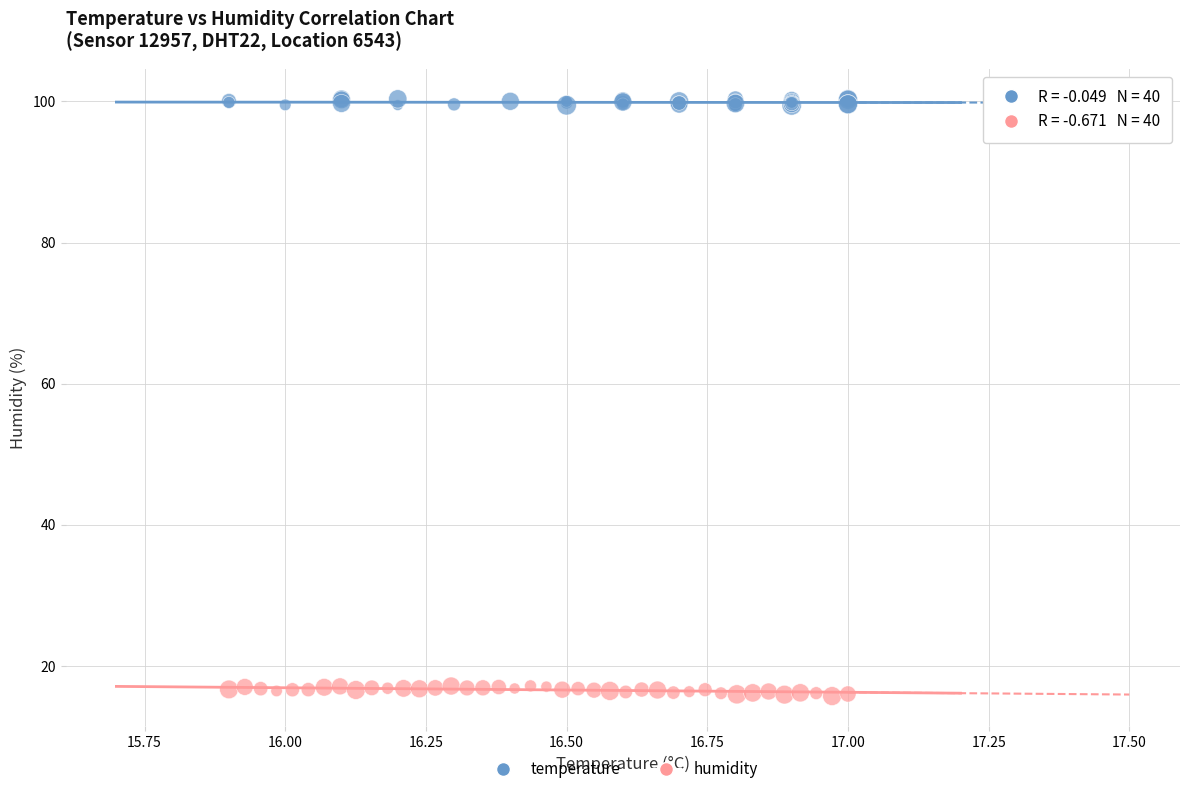

What are all the series names shown in the legend?

temperature, humidity